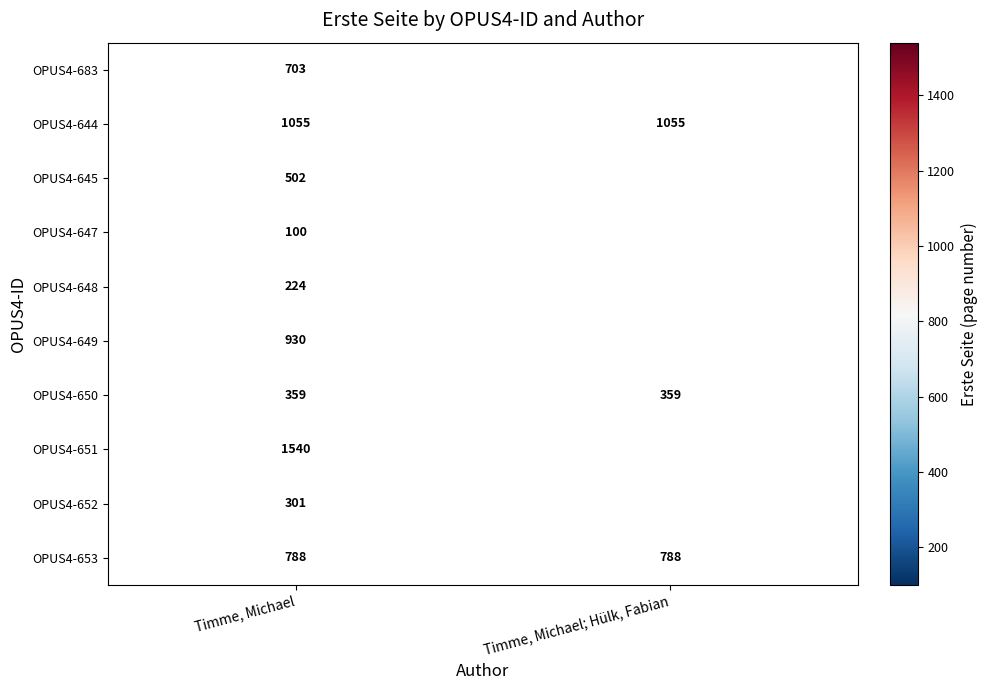

What is the spread (max minus min) of values at Timme, Michael?

1440